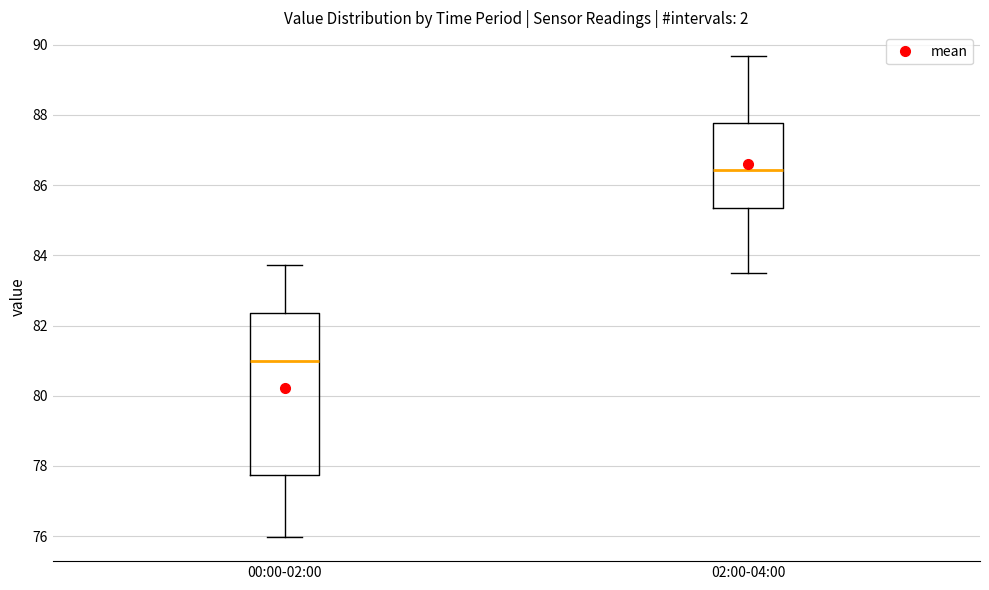

Comparing the boxes themselves (not the whiskers), which one is the tallest?

00:00-02:00